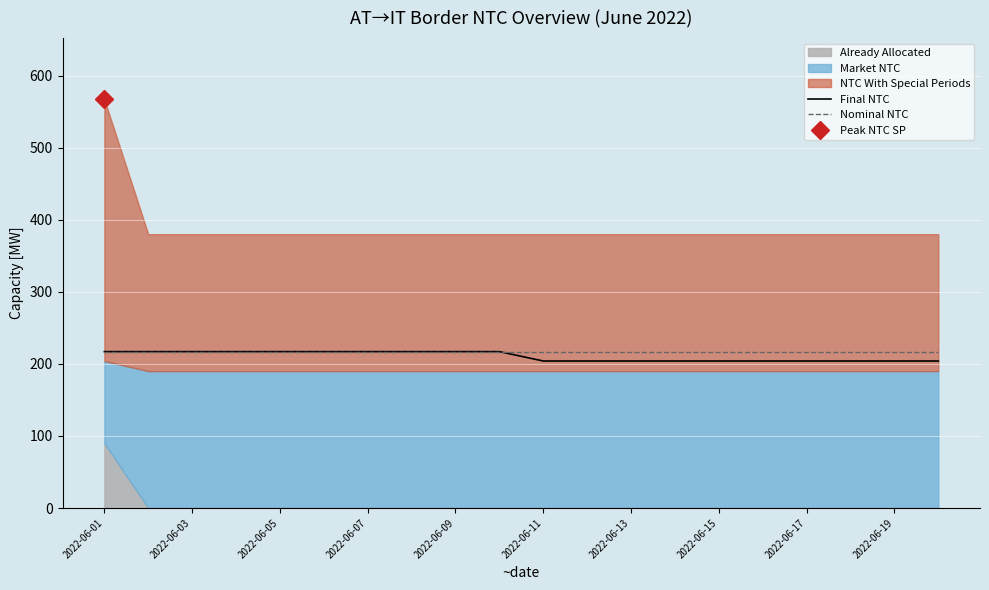

True or false: Nominal NTC has a value of 123 at 2022-06-17.

False